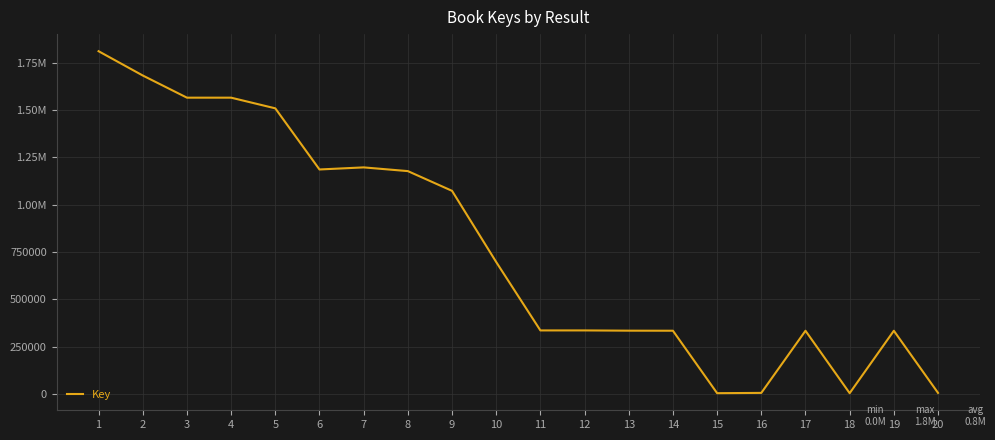

What is the sum of all values?

15499195